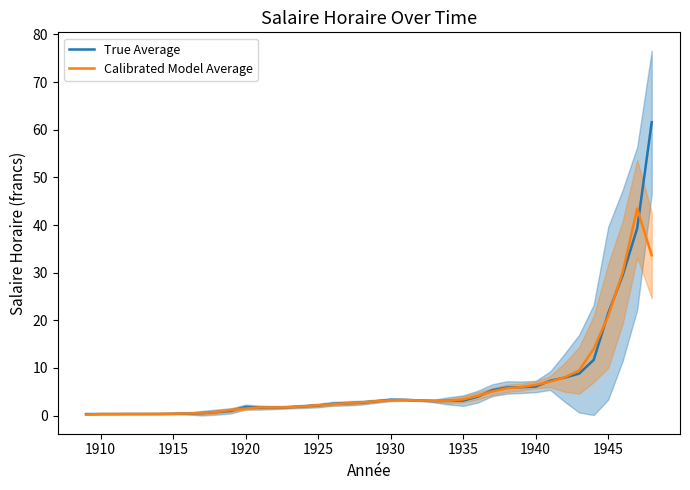

True or false: Calibrated Model Average has a value of 4.9 at 25.

False